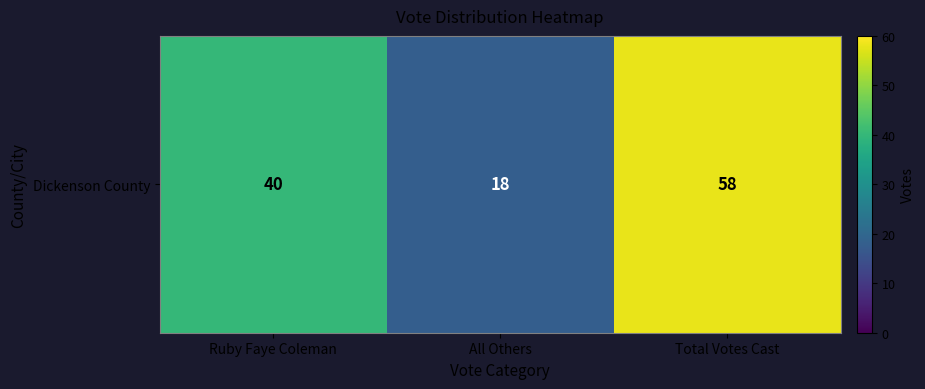

What is the approximate value at Ruby Faye Coleman, to the nearest 5?

40